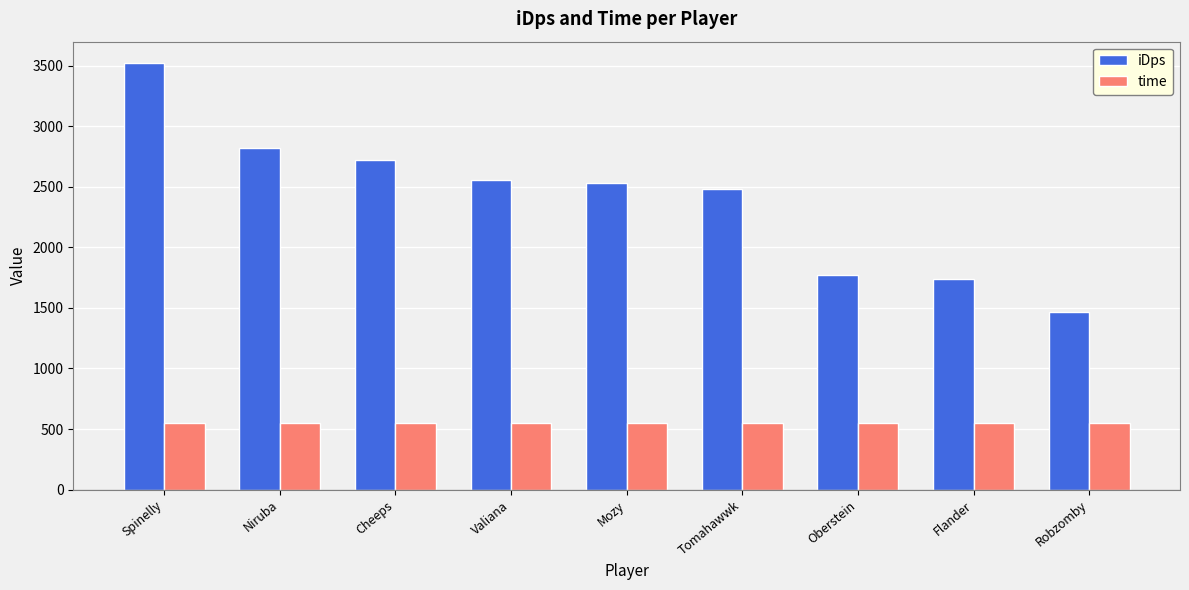

What is the approximate value of iDps at Mozy?

2527.6